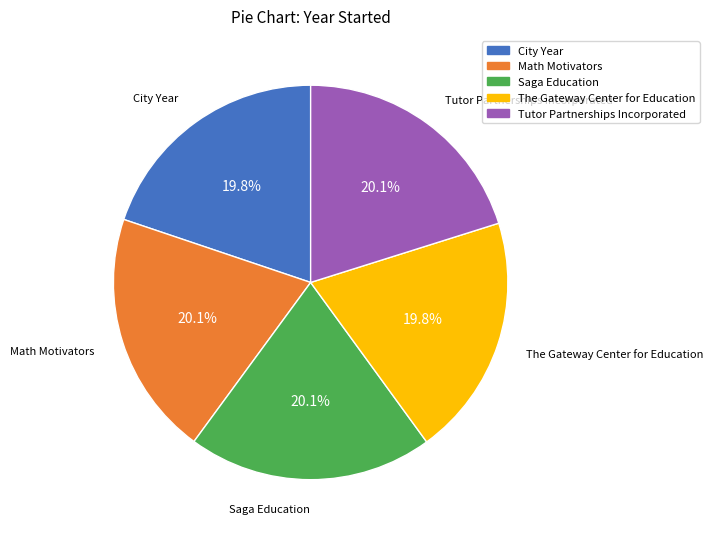

Approximately how many times larger is the value at The Gateway Center for Education compared to Saga Education?

1.0